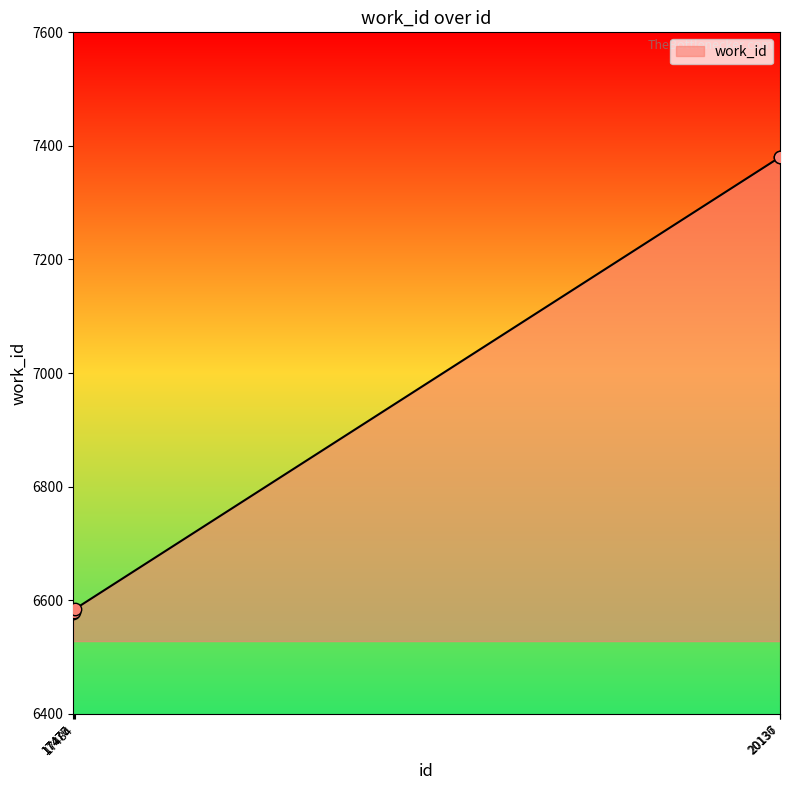

What is the change in value from 17476 to 17484?

+7